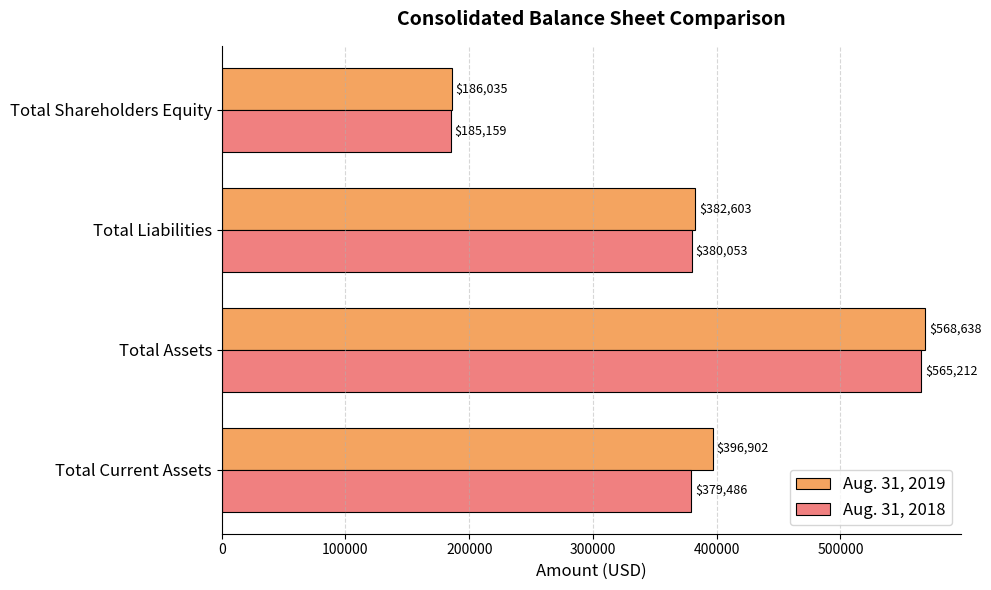

Which category has the lowest value across all series?

Total Shareholders Equity